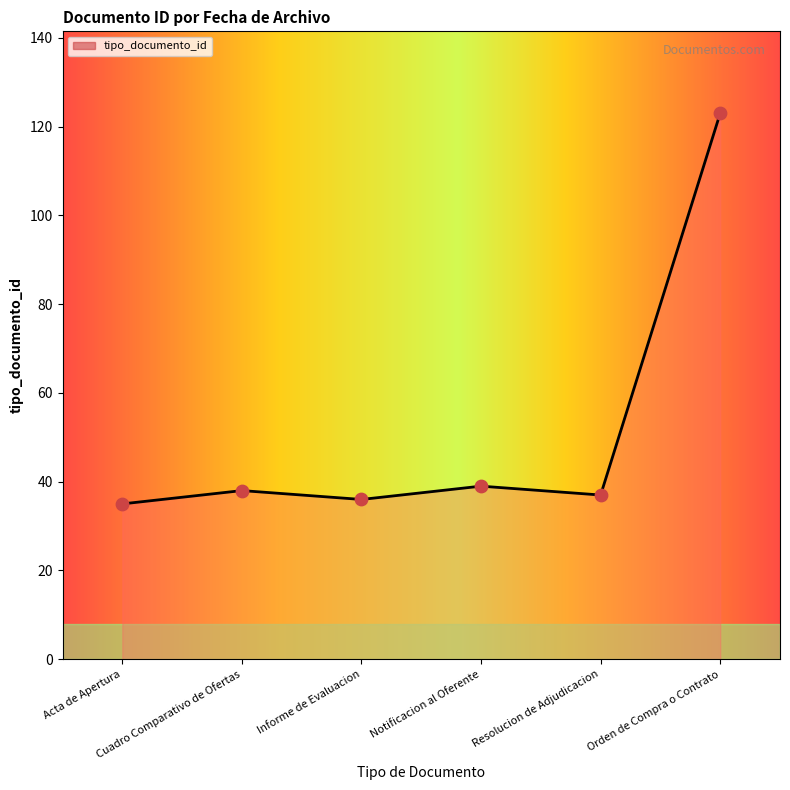

What is the difference between the maximum and second lowest values?

87